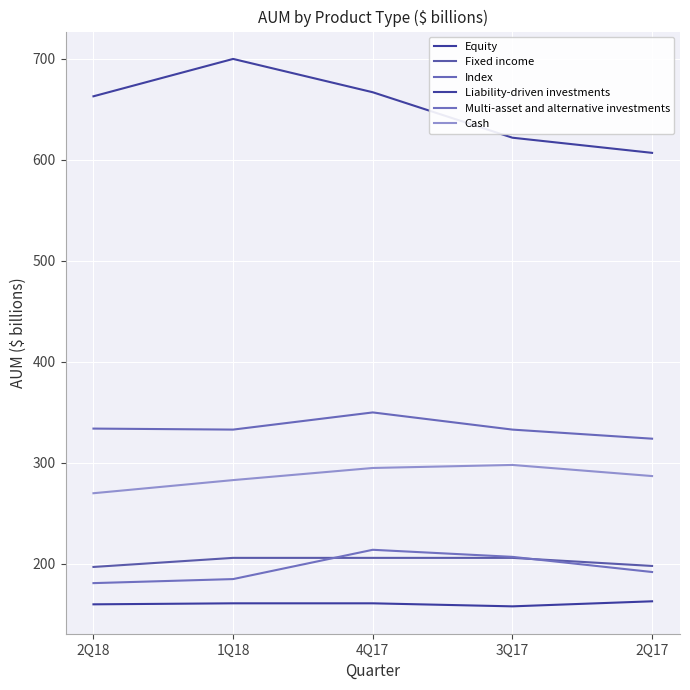

The value of Fixed income at 2Q18 is 197. True or false?

True